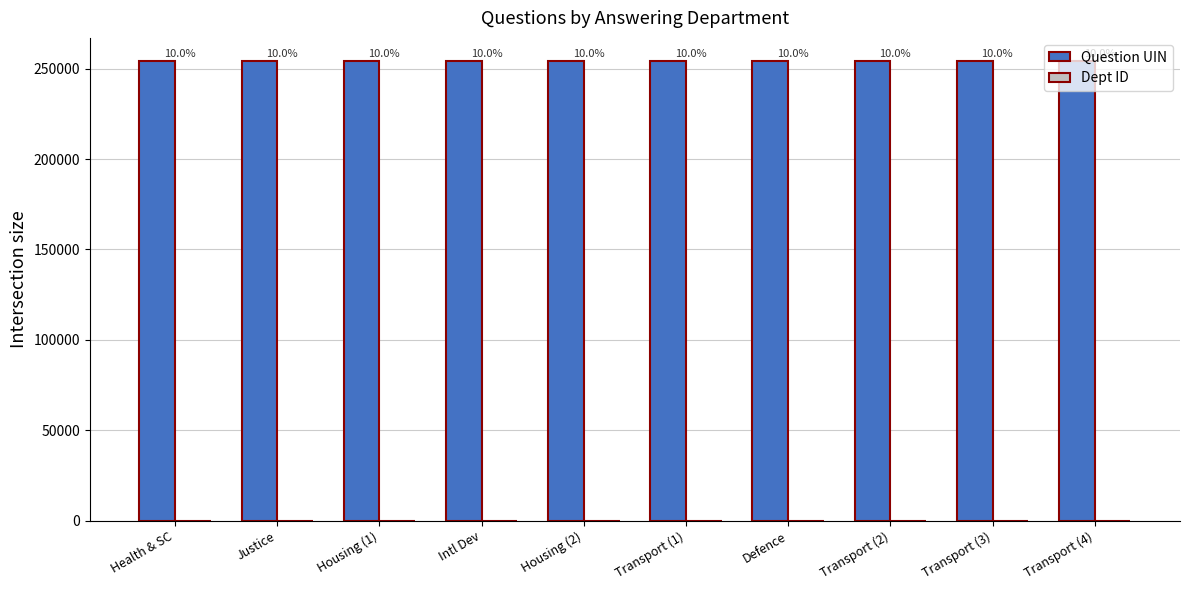

Reading left to right, extract all data points from this chart.

Question UIN: 254164	254233	254265	254266	254136	254217	254250	254132	254133	254134
Dept ID: 17	54	7	20	7	27	11	27	27	27